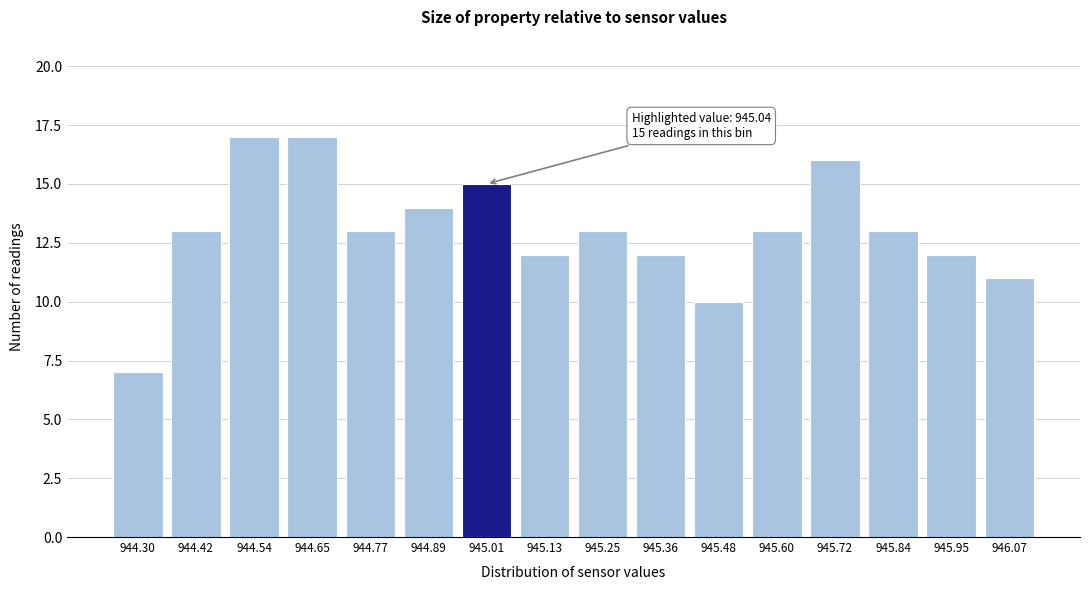

Reading right to left, what are all the values shown in this chart?

11	12	13	16	13	10	12	13	12	15	14	13	17	17	13	7